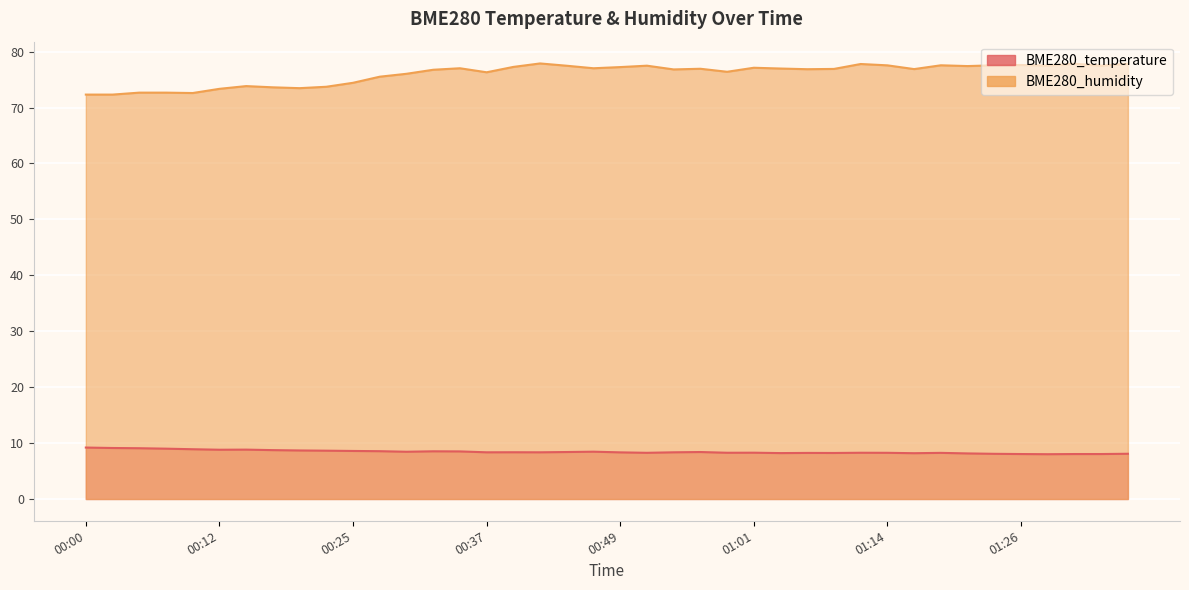

Reading left to right, transcribe all the data shown in this chart.

BME280_temperature: 00:00=9.2	00:03=9.1	00:05=9.1	00:08=9.0	00:10=8.9	00:12=8.8	00:15=8.8	00:17=8.7	00:20=8.7	00:22=8.6	00:25=8.6	00:27=8.6	00:30=8.4	00:32=8.5	00:34=8.5	00:37=8.3	00:39=8.4	00:42=8.3	00:44=8.4	00:47=8.5	00:49=8.3	00:51=8.3	00:54=8.3	00:56=8.4	00:59=8.3	01:01=8.3	01:04=8.2	01:06=8.2	01:09=8.2	01:11=8.3	01:14=8.3	01:16=8.2	01:19=8.2	01:21=8.2	01:24=8.1	01:26=8.0	01:29=8.0	01:31=8.0	01:34=8.0	01:36=8.1
BME280_humidity: 00:00=72.3	00:03=72.3	00:05=72.7	00:08=72.7	00:10=72.6	00:12=73.3	00:15=73.8	00:17=73.6	00:20=73.5	00:22=73.7	00:25=74.4	00:27=75.5	00:30=76.0	00:32=76.8	00:34=77.0	00:37=76.3	00:39=77.3	00:42=77.9	00:44=77.5	00:47=77.0	00:49=77.2	00:51=77.5	00:54=76.8	00:56=76.9	00:59=76.4	01:01=77.1	01:04=77.0	01:06=76.9	01:09=76.9	01:11=77.8	01:14=77.5	01:16=76.9	01:19=77.6	01:21=77.4	01:24=77.6	01:26=77.6	01:29=77.5	01:31=77.8	01:34=77.5	01:36=77.8